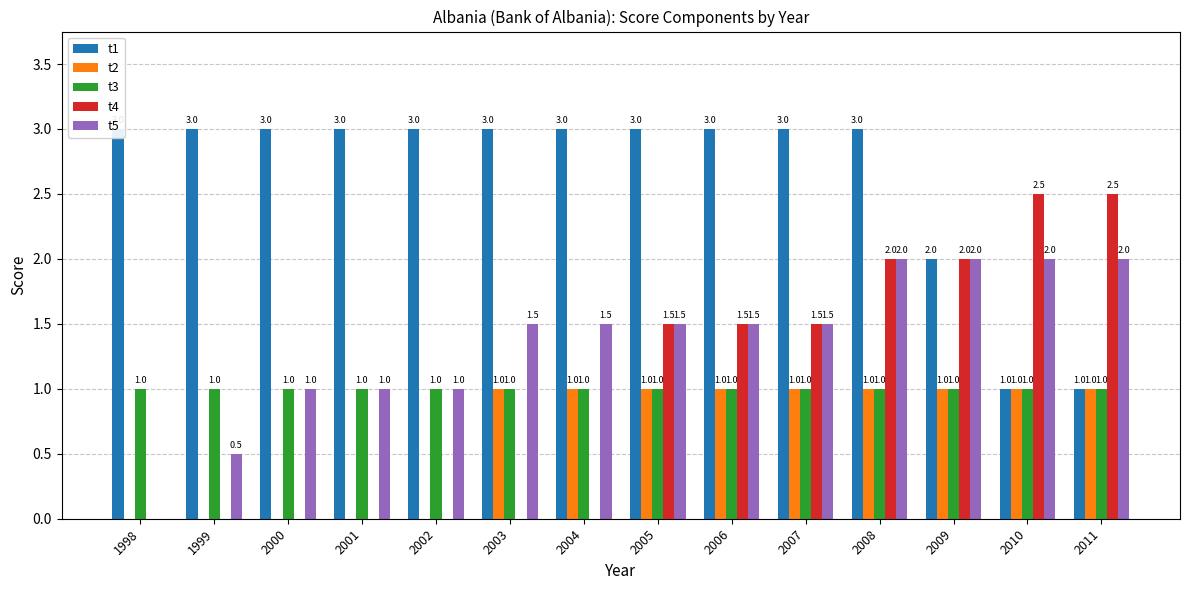

Rank the series by their maximum value, from lowest to highest.

t2, t3, t5, t4, t1